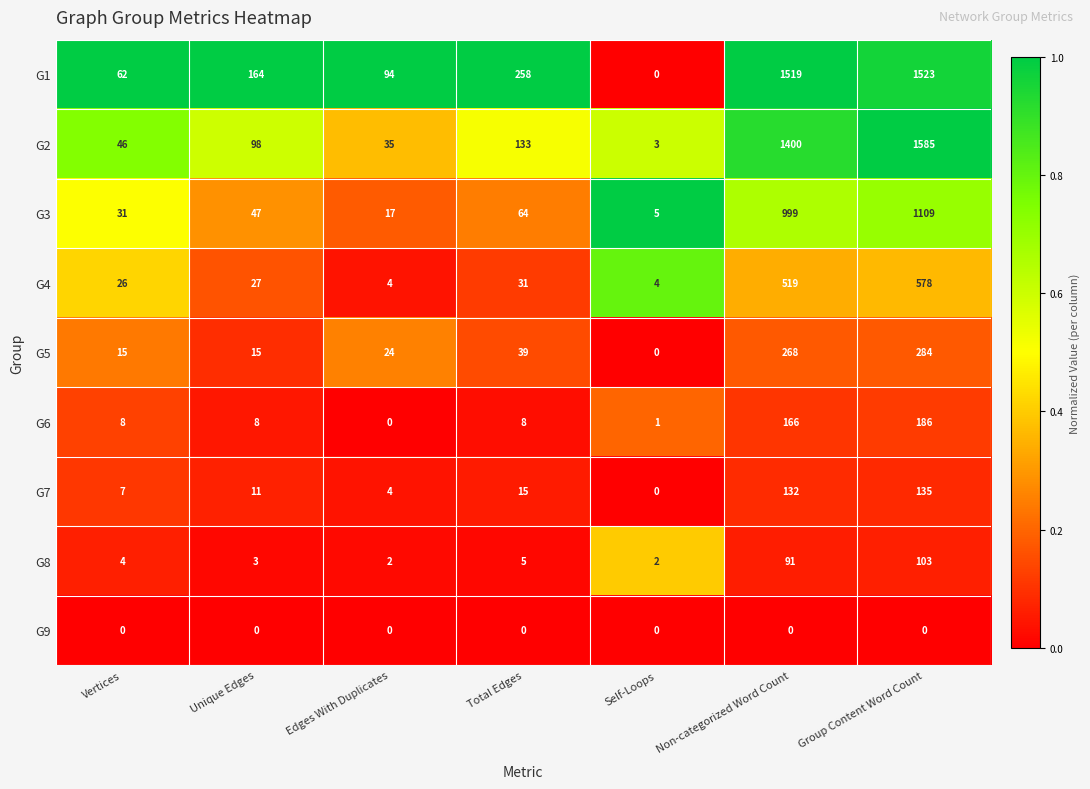

What is the difference between the highest and lowest values at Total Edges?

258